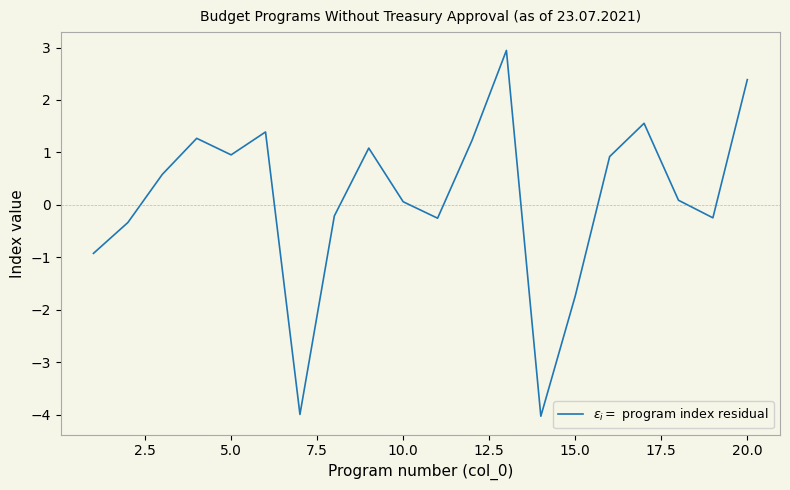

What is the greatest value displayed?

2.9